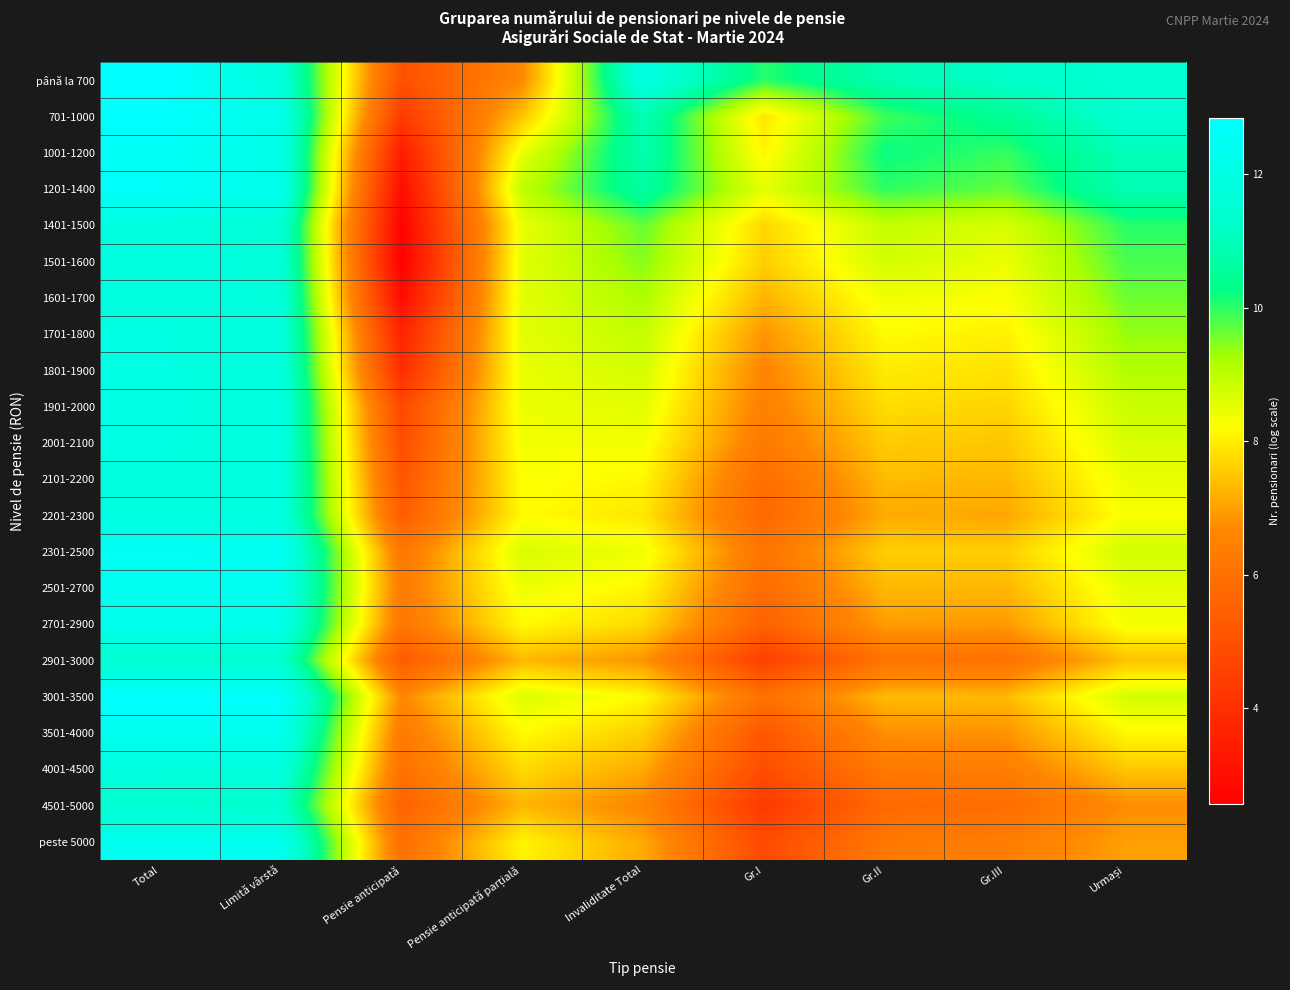

What is the smallest value displayed?

2.6